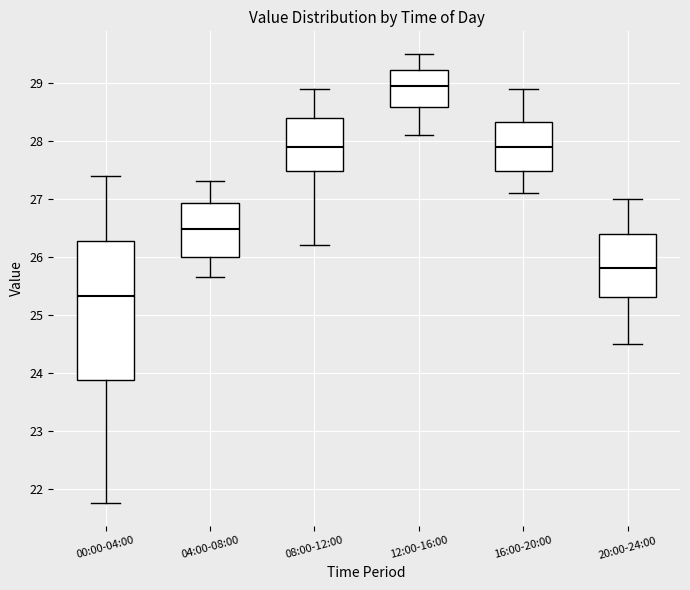

Where is the lower edge of the box for 08:00-12:00 on the y-axis? The values are not printed on the chart, so give them approximately, as read against the axis.

27.5